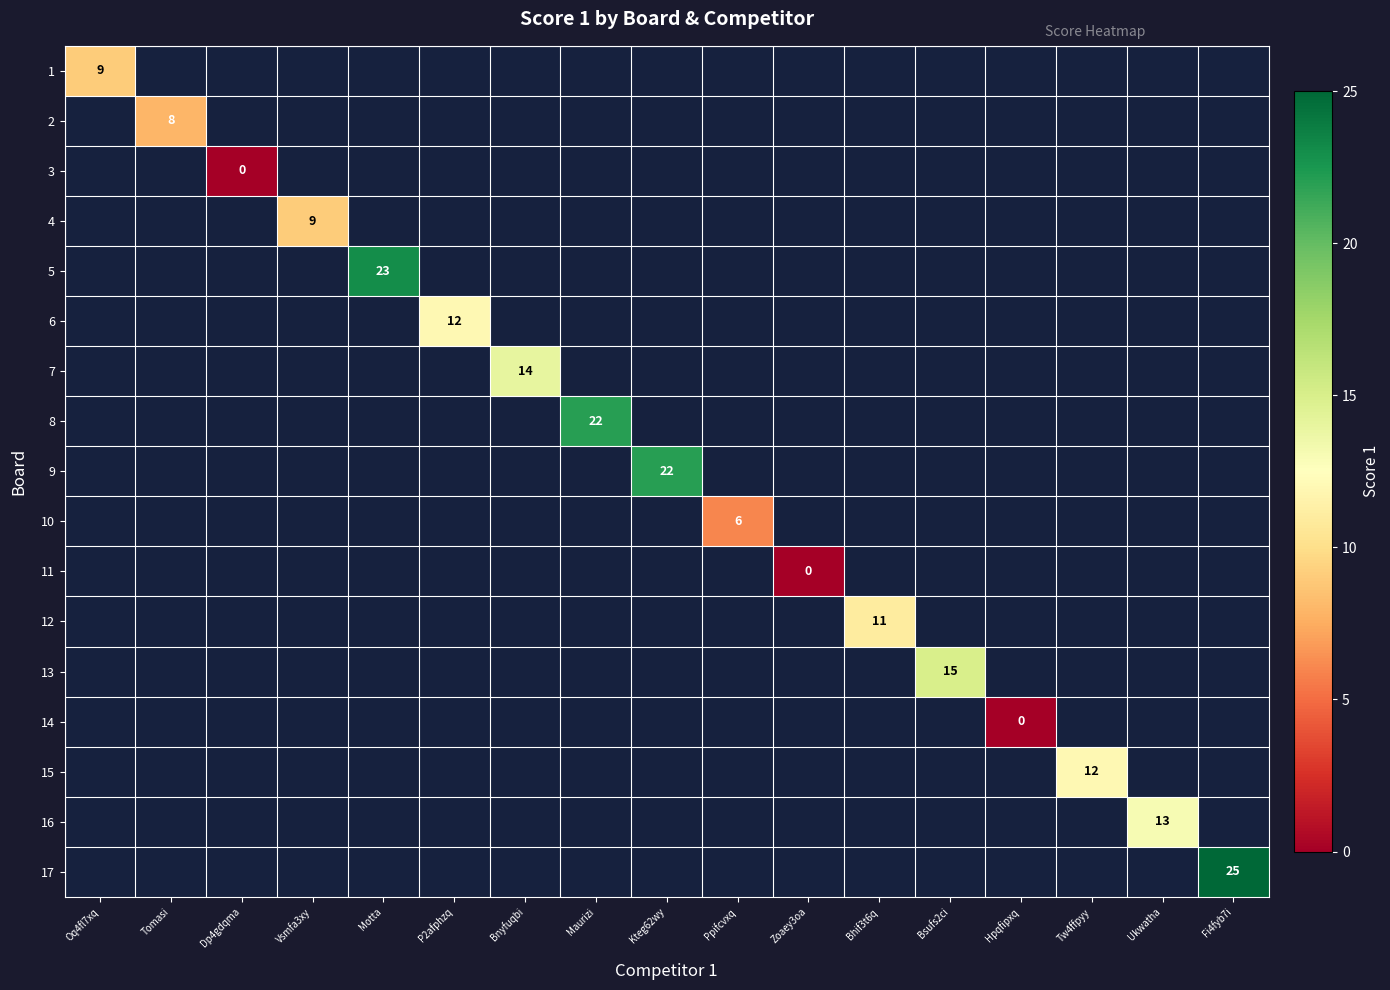

Is the value of 1 at Bnyfuqbi greater than the value of 12 at Tw4ffpyy?

No